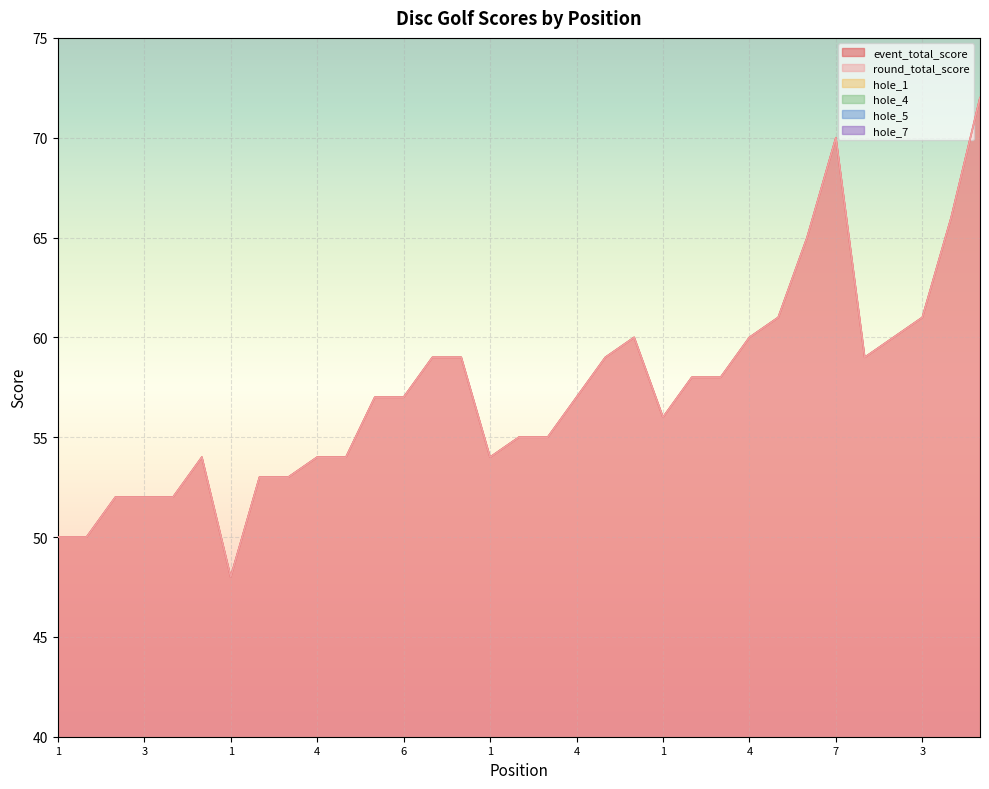

What is the smallest value displayed?

2